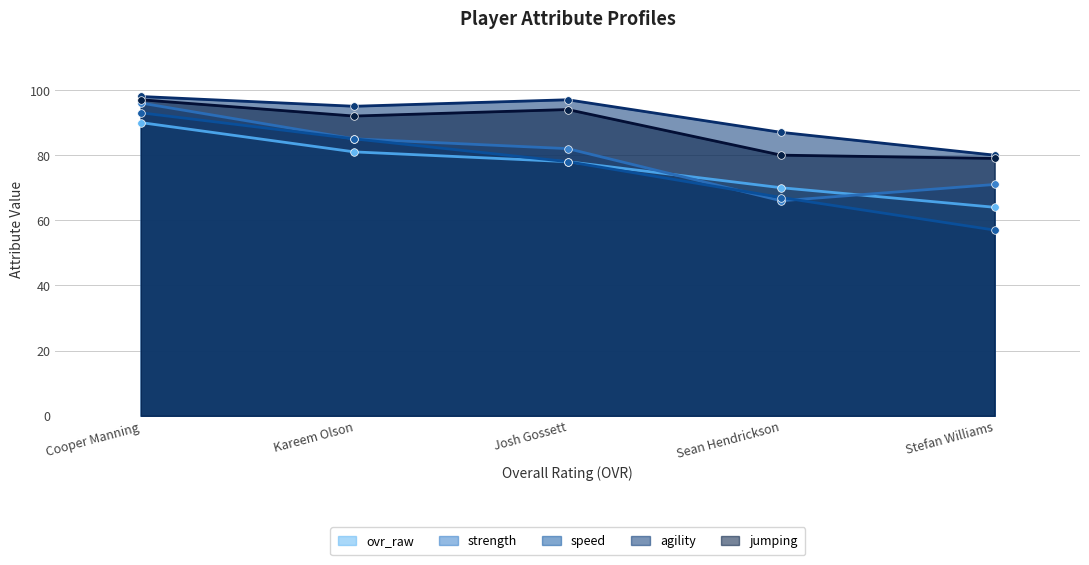

Is the value of jumping at Josh Gossett greater than the value of ovr_raw at Sean Hendrickson?

Yes